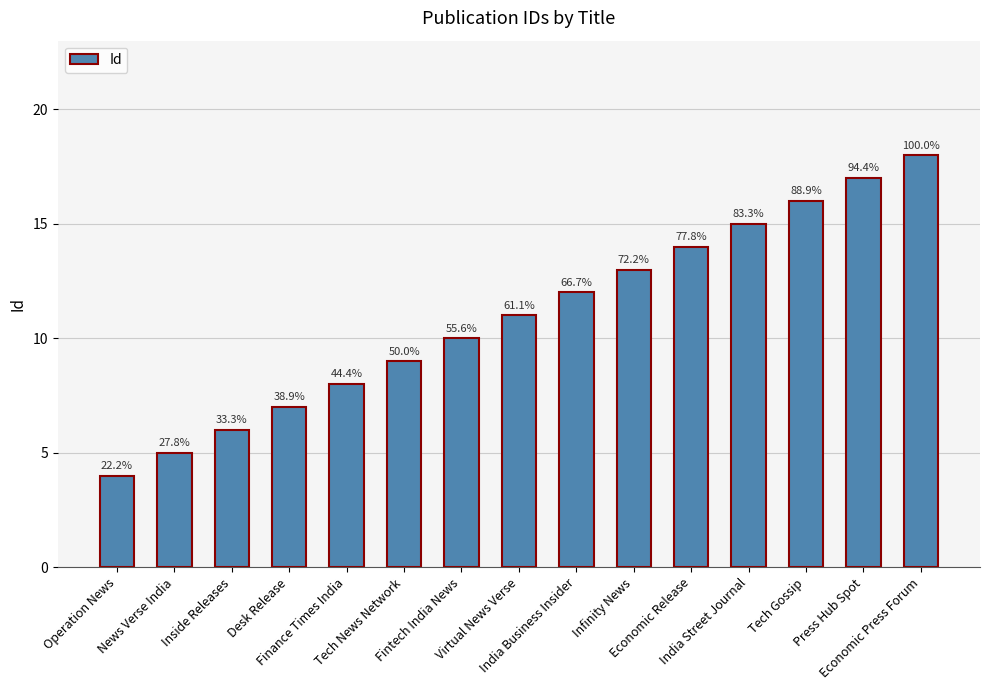

How many bars are there in total?

15